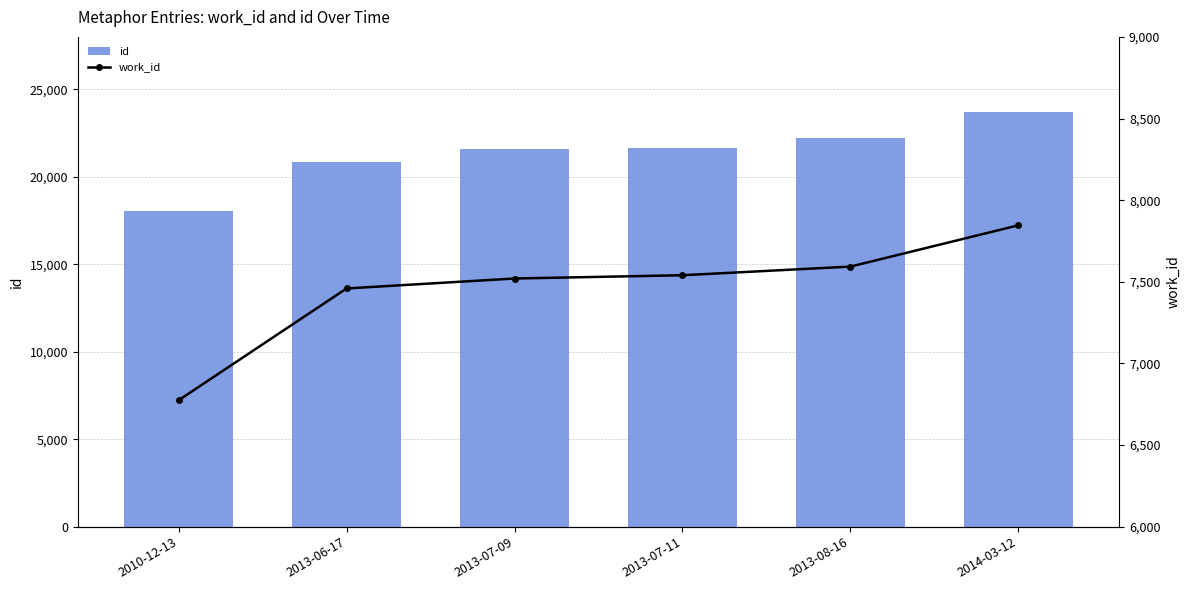

What position from the left is 2014-03-12?

6